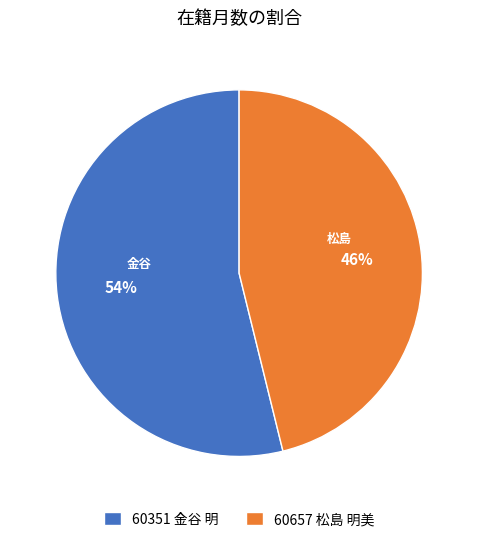

How many segments does this pie chart have?

2